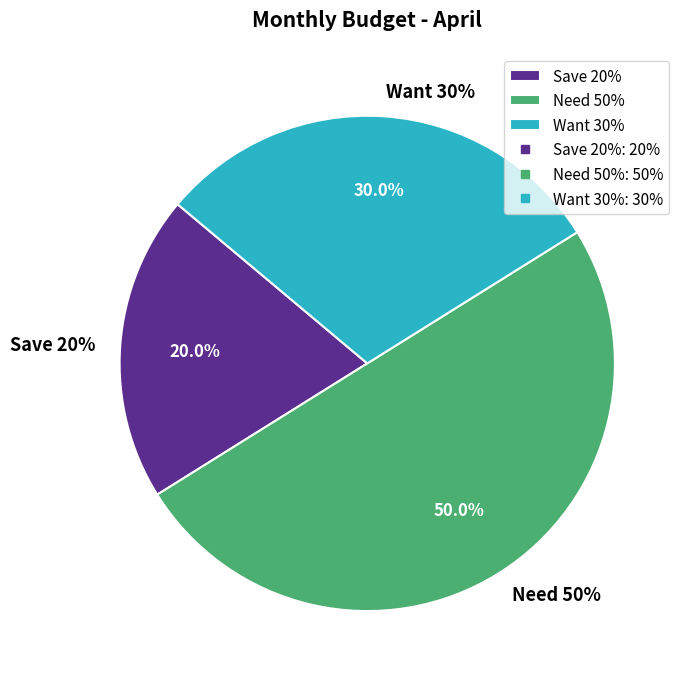

How much of the chart is everything except Need 50%?

50.0%